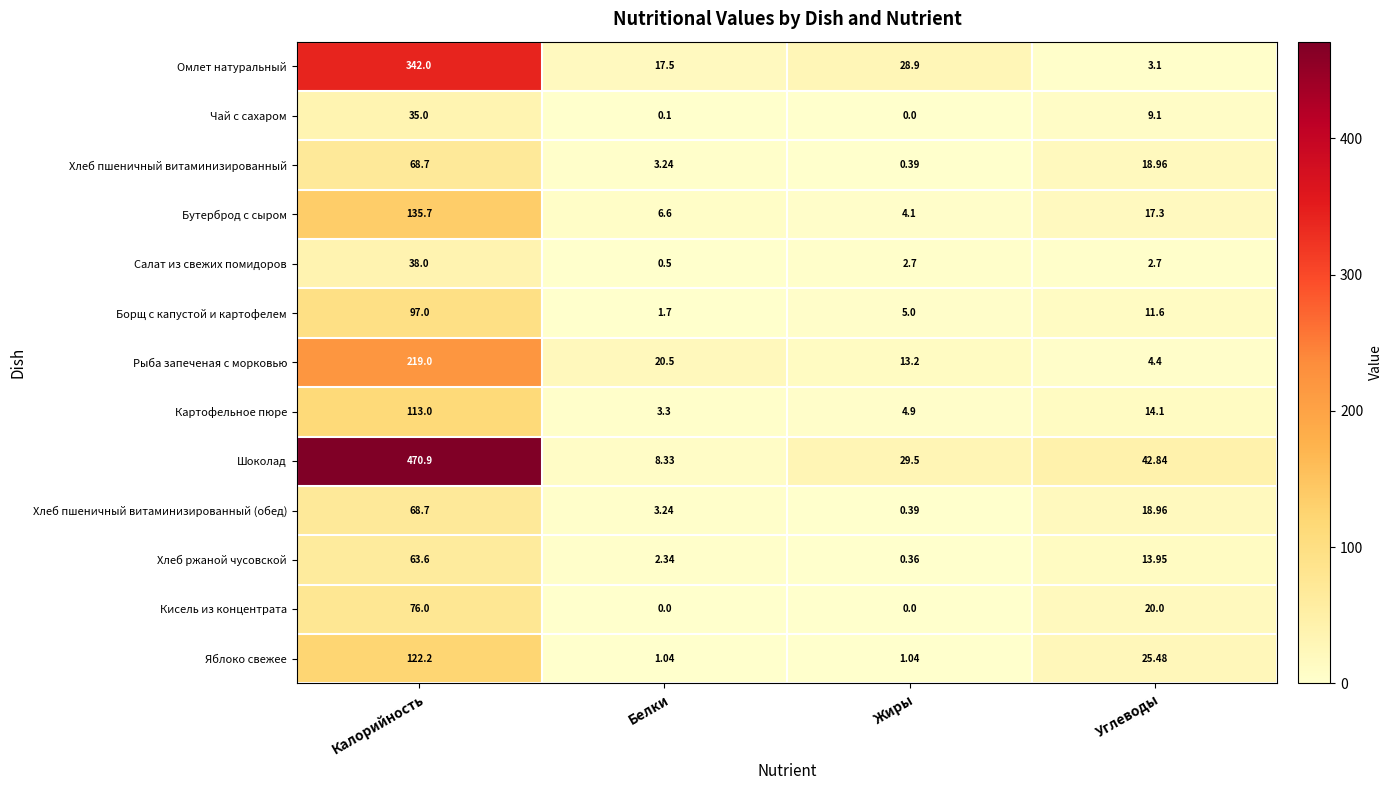

What is the total value across all series at Углеводы?

202.5